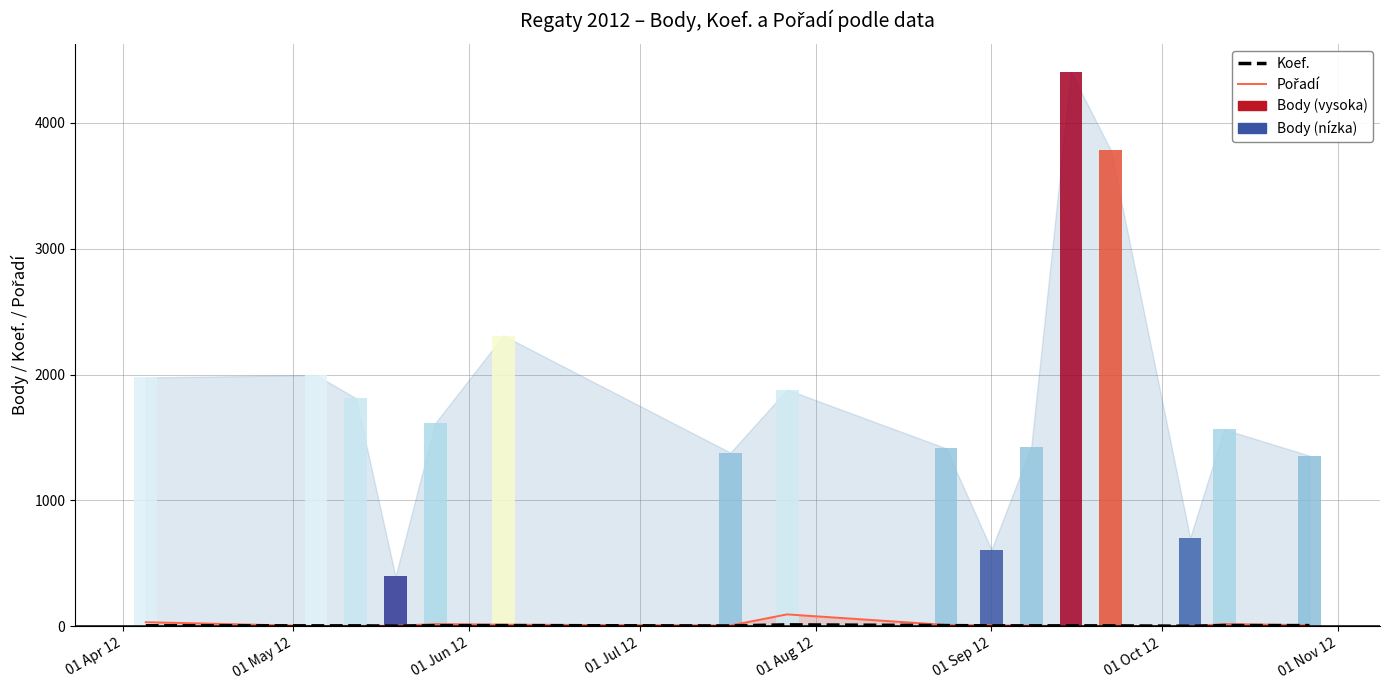

What is the minimum value shown in the chart?

1